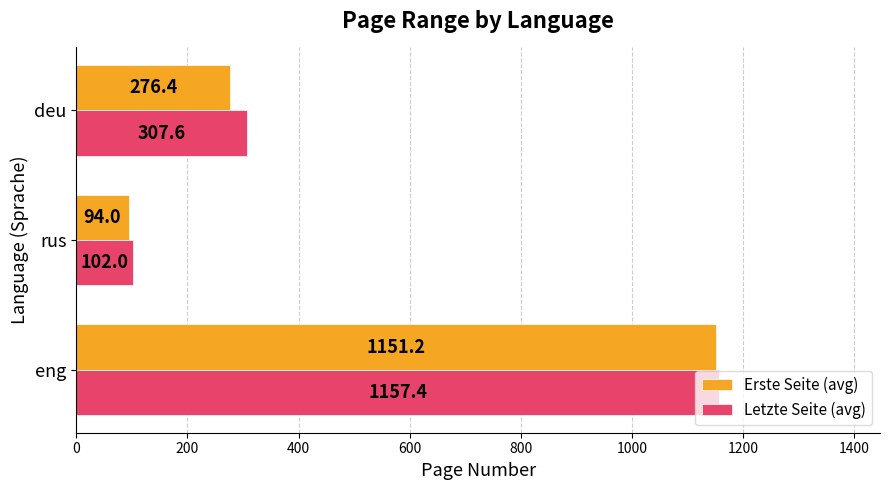

What is the spread (max minus min) of values at eng?

6.2